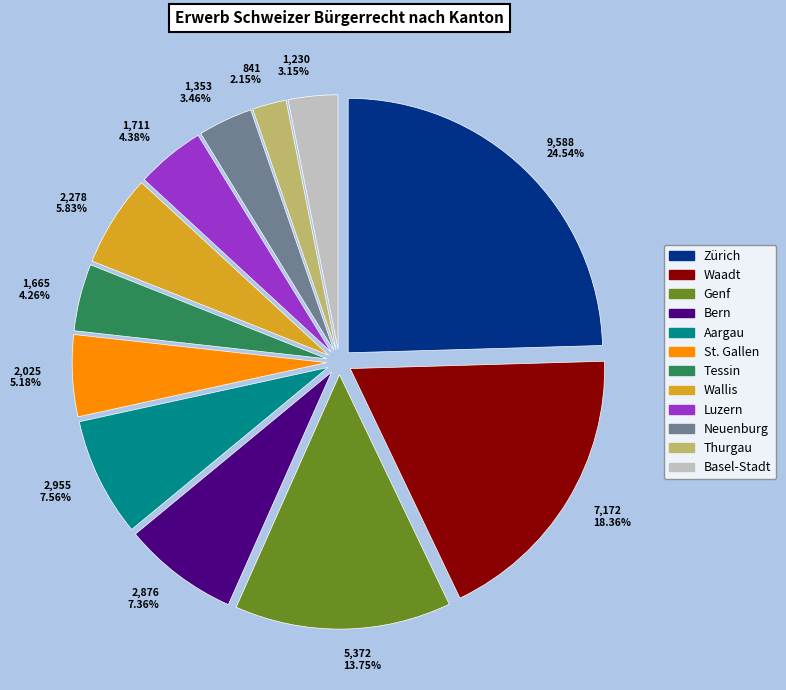

To the nearest percent, what is the combined percentage of Waadt and Aargau?

26%